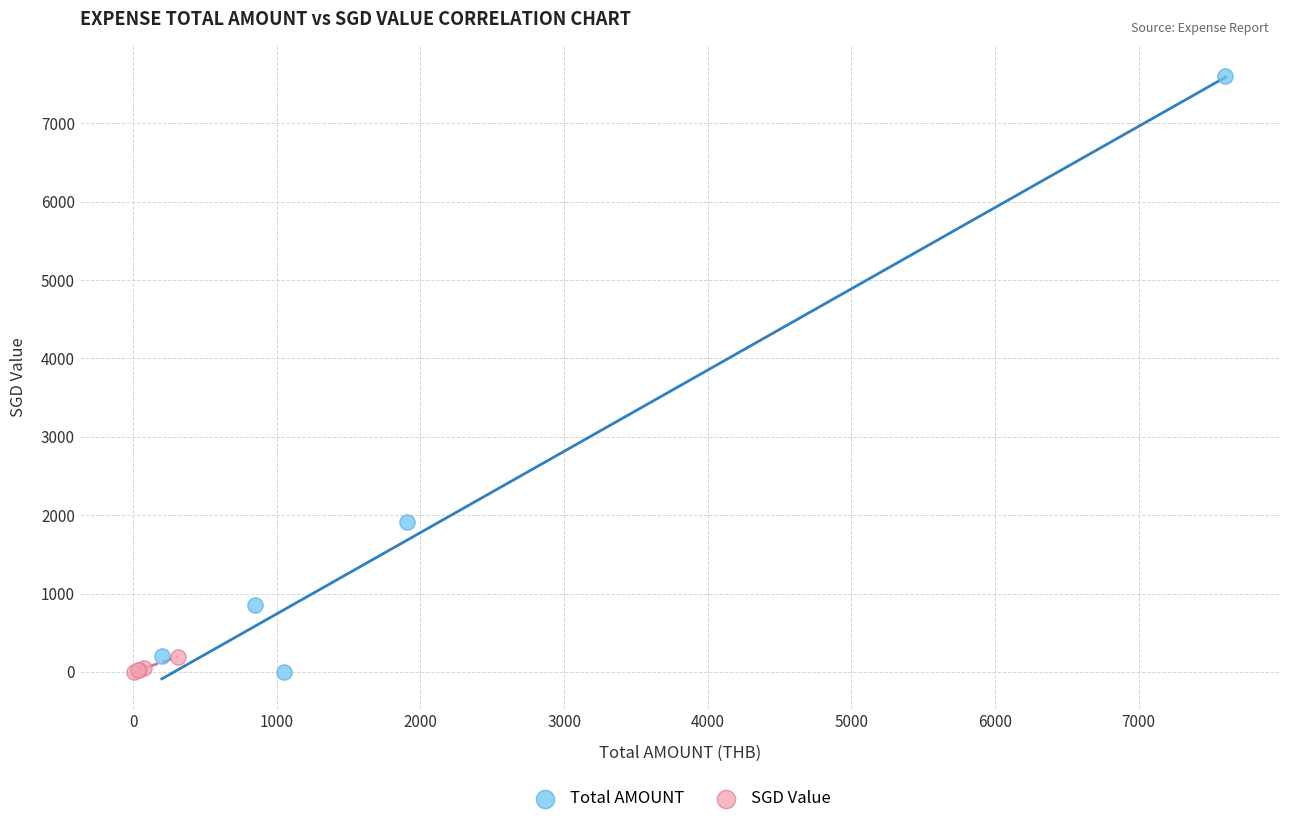

Which series has the largest Y range (max minus min)?

Total AMOUNT